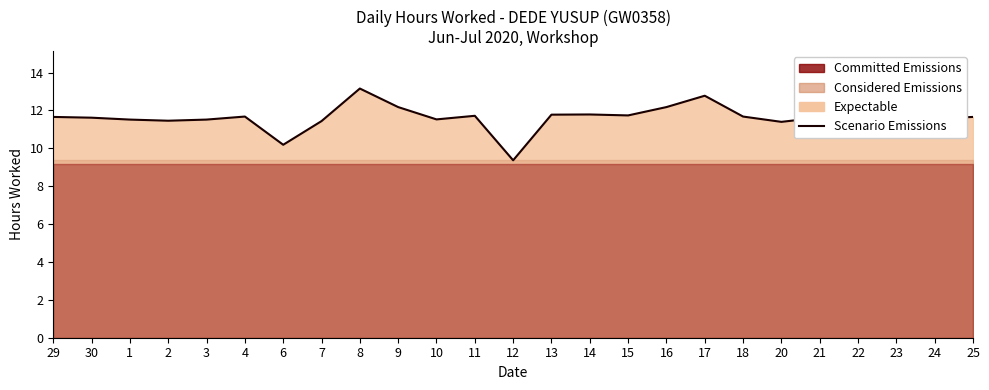

What is the difference between the second highest and second lowest values?

2.6